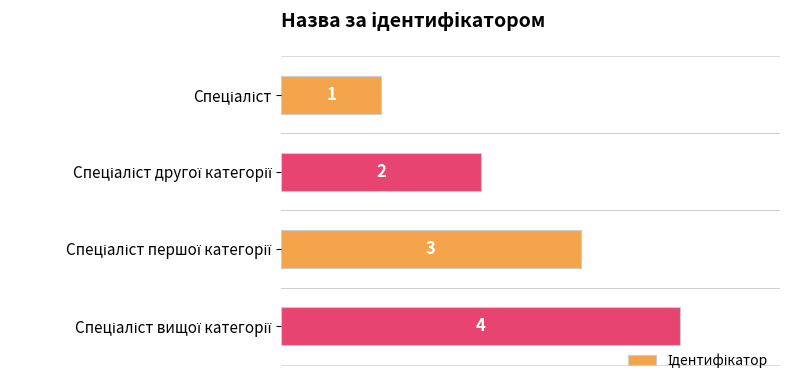

Count the values in the range 2 to 4.

3